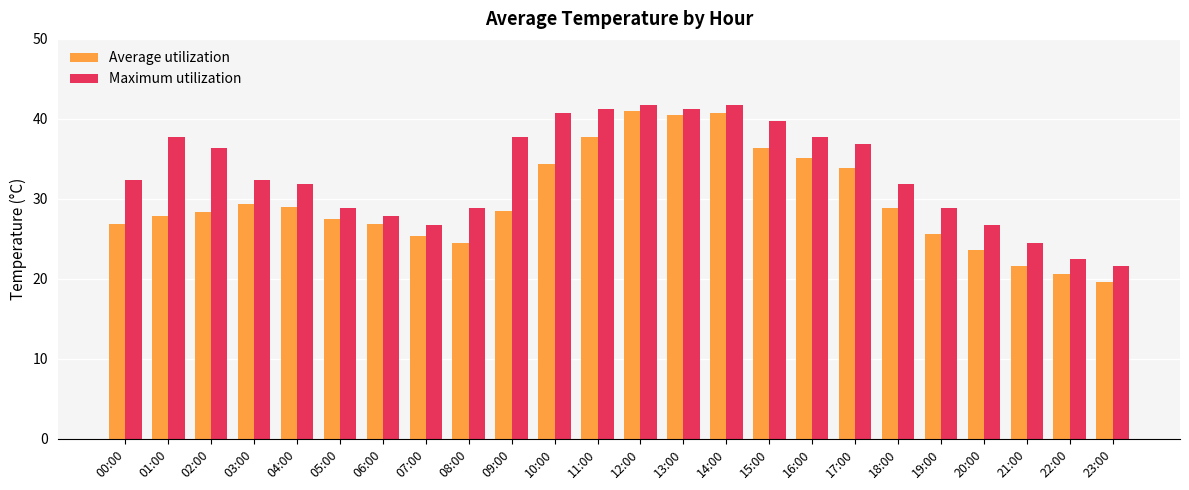

List the series in order of their peak value, lowest first.

Average utilization, Maximum utilization